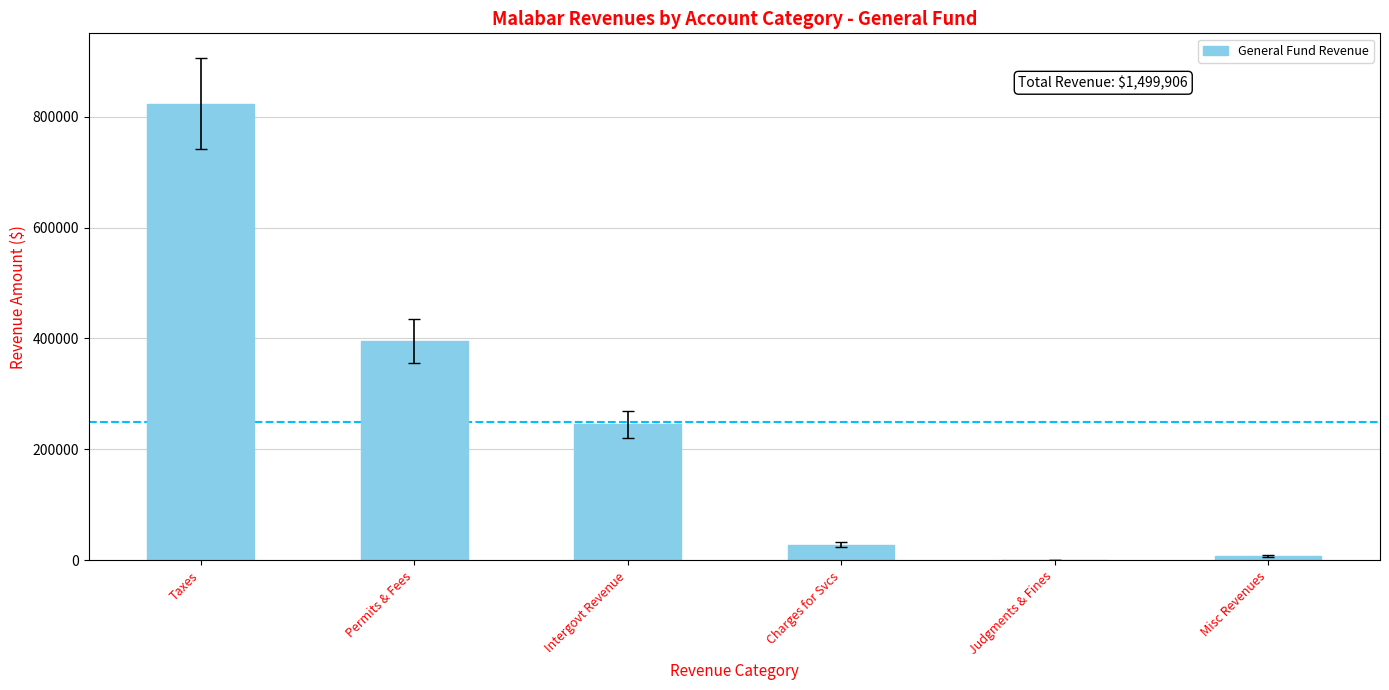

Count the number of data series in this chart.

1